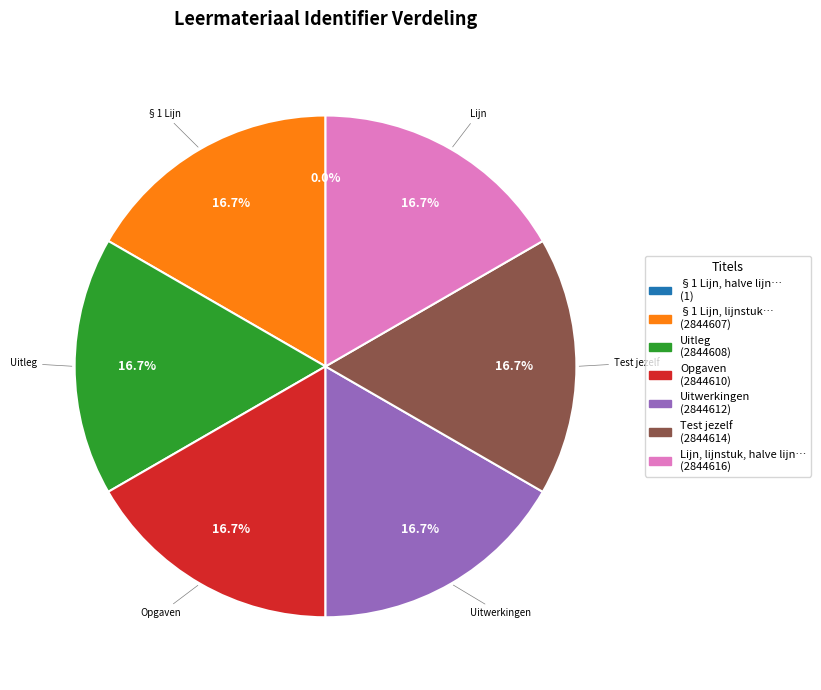

Does any single category account for the majority?

No